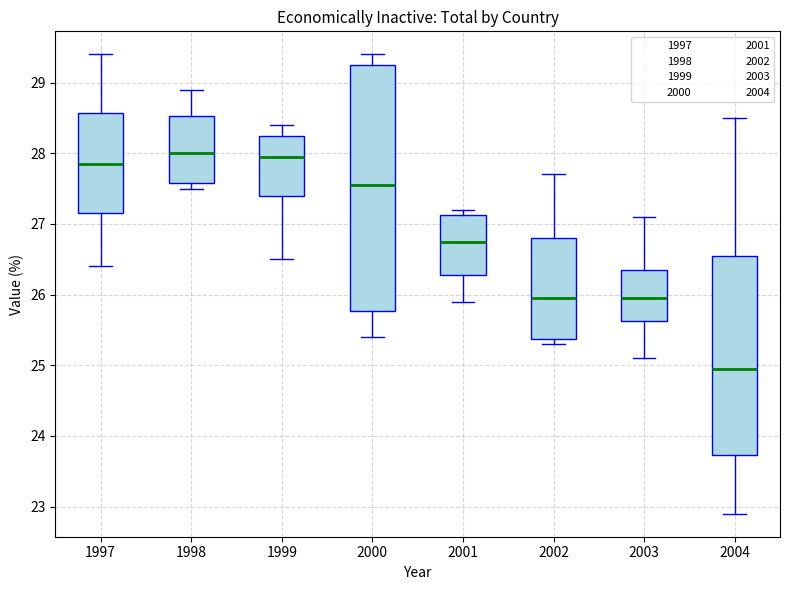

Reading left to right, transcribe this box plot: for each box, give where its median line is, the range the box spans, and where its two whiskers end, as read against the y-axis. The values are not printed on the chart, so give them approximately, as read against the axis.

1997: median 27.9, box 27.2 to 28.6, whiskers 26.4 to 29.4
1998: median 28.0, box 27.6 to 28.5, whiskers 27.5 to 28.9
1999: median 28.0, box 27.4 to 28.3, whiskers 26.5 to 28.4
2000: median 27.6, box 25.8 to 29.3, whiskers 25.4 to 29.4
2001: median 26.8, box 26.3 to 27.1, whiskers 25.9 to 27.2
2002: median 26.0, box 25.4 to 26.8, whiskers 25.3 to 27.7
2003: median 26.0, box 25.6 to 26.4, whiskers 25.1 to 27.1
2004: median 25.0, box 23.7 to 26.6, whiskers 22.9 to 28.5